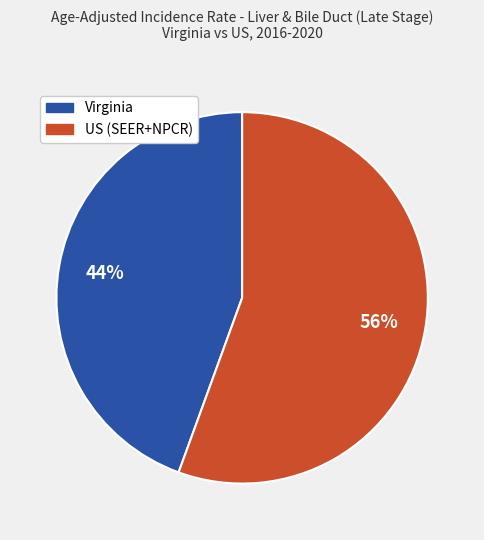

The US (SEER+NPCR) slice represents 45% of the pie. True or false?

False